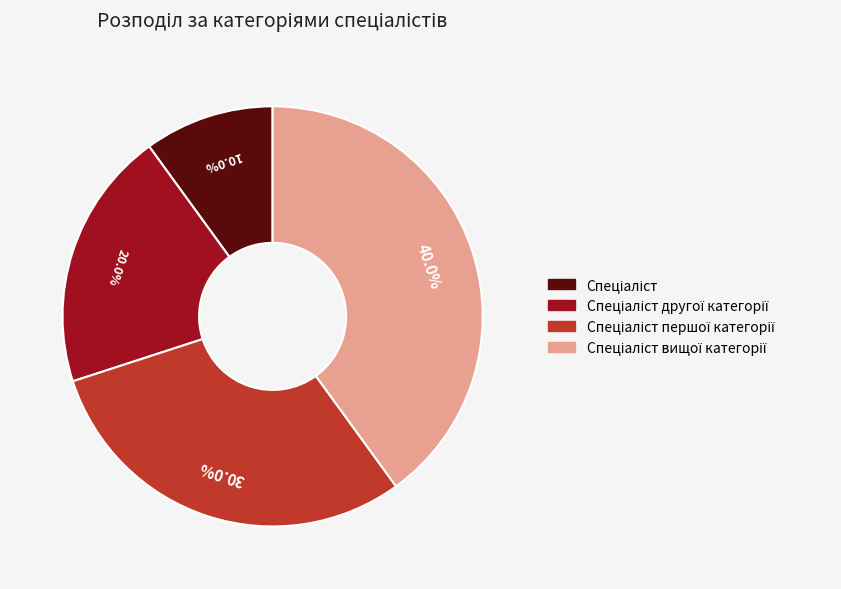

To the nearest percent, what is the average slice percentage?

25%